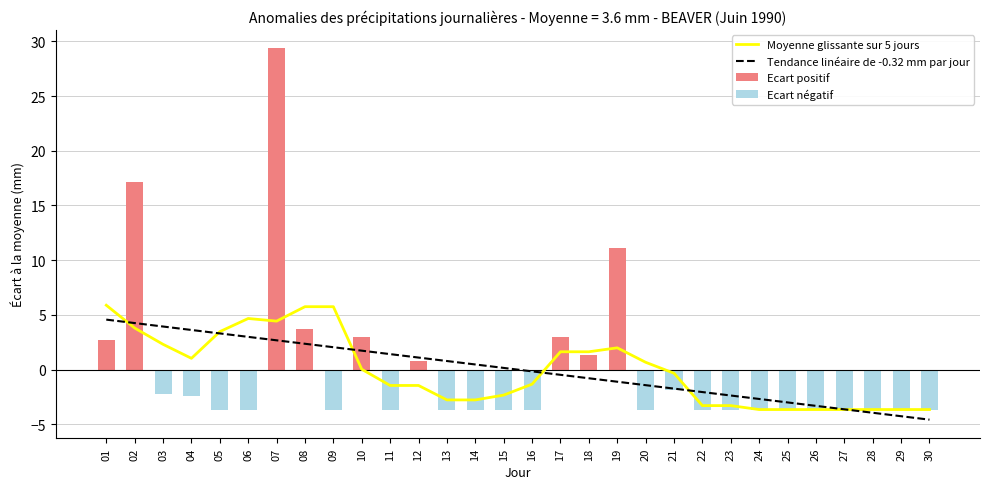

What is the value of the Ecart positif bar at the 19th from the left?

11.2